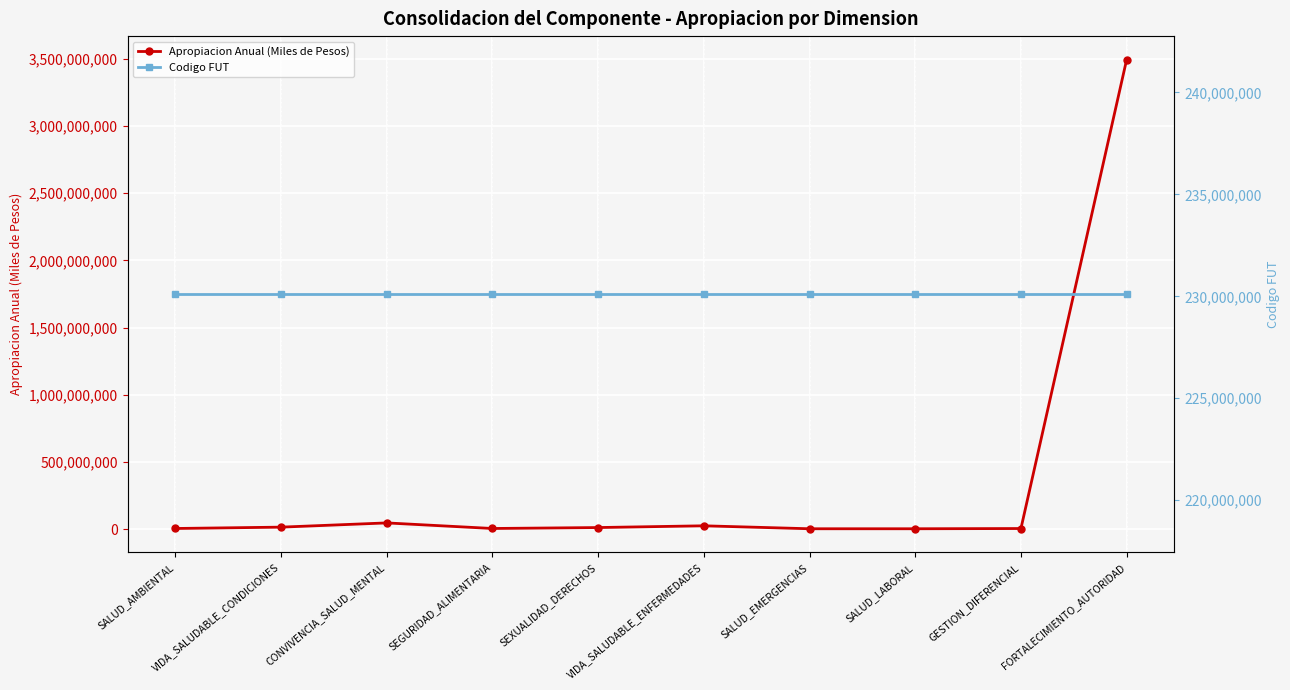

Between SALUD_EMERGENCIAS and GESTION_DIFERENCIAL, which is larger?

GESTION_DIFERENCIAL